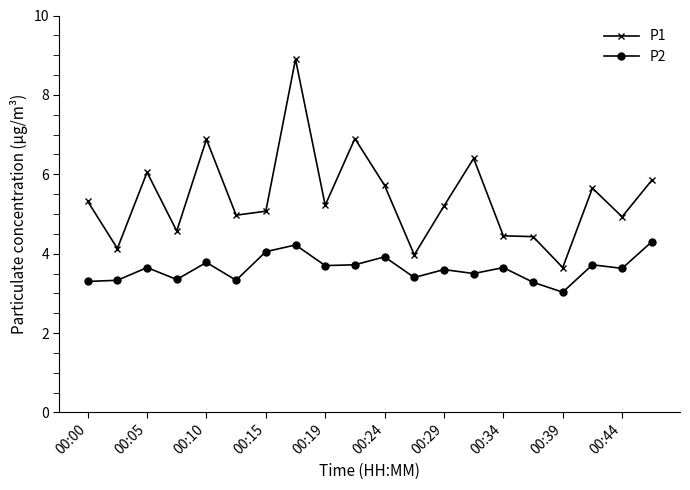

True or false: P2 and P1 intersect in this chart.

False